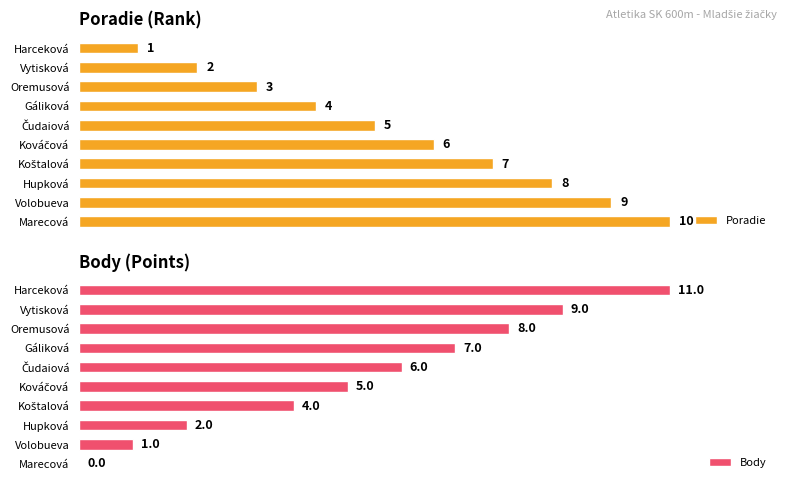

The Poradie series shows 3 at Vytisková. True or false?

False